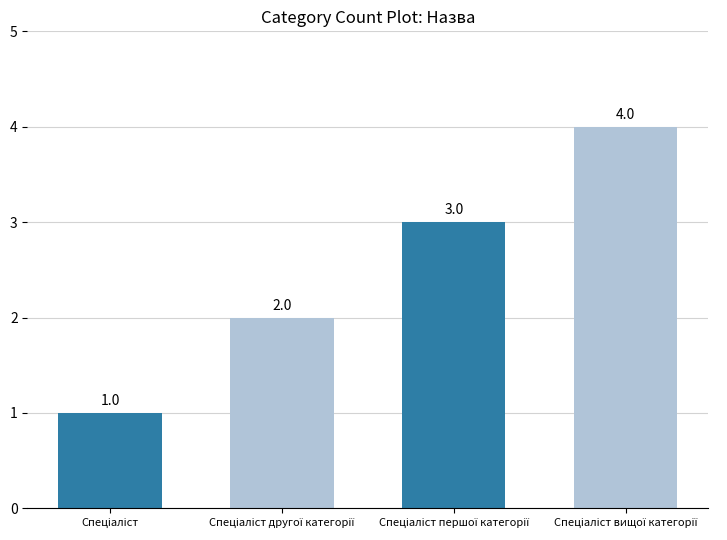

Count the values in the range 2 to 4.

3